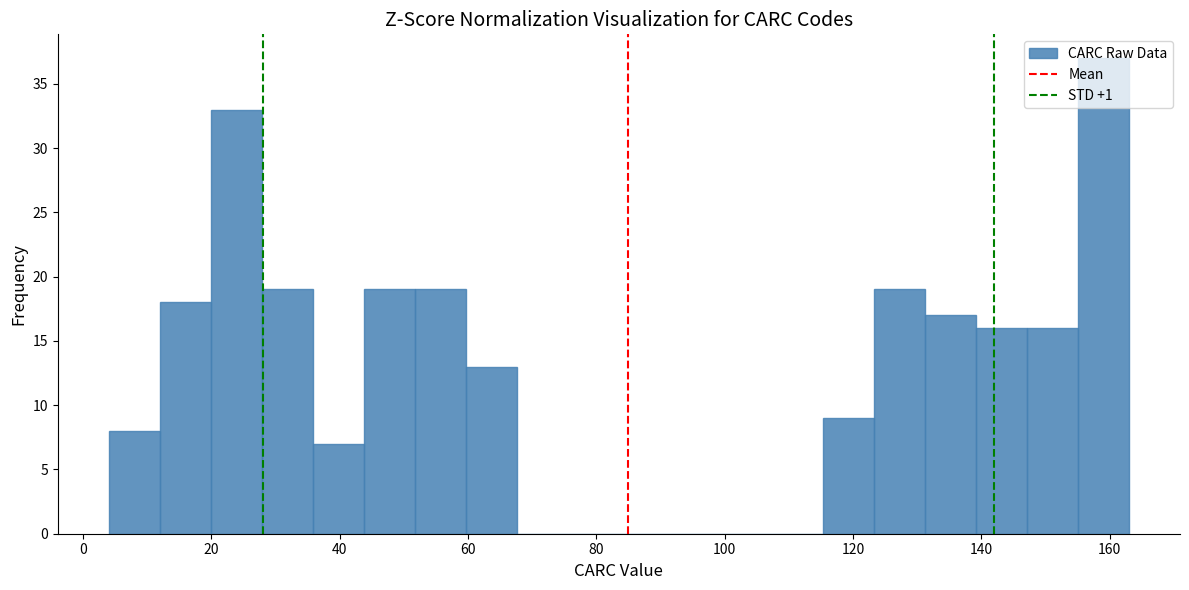

Around what value on the x-axis is the tallest bar? Give the approximate position of its centre, as read against the axis.

160